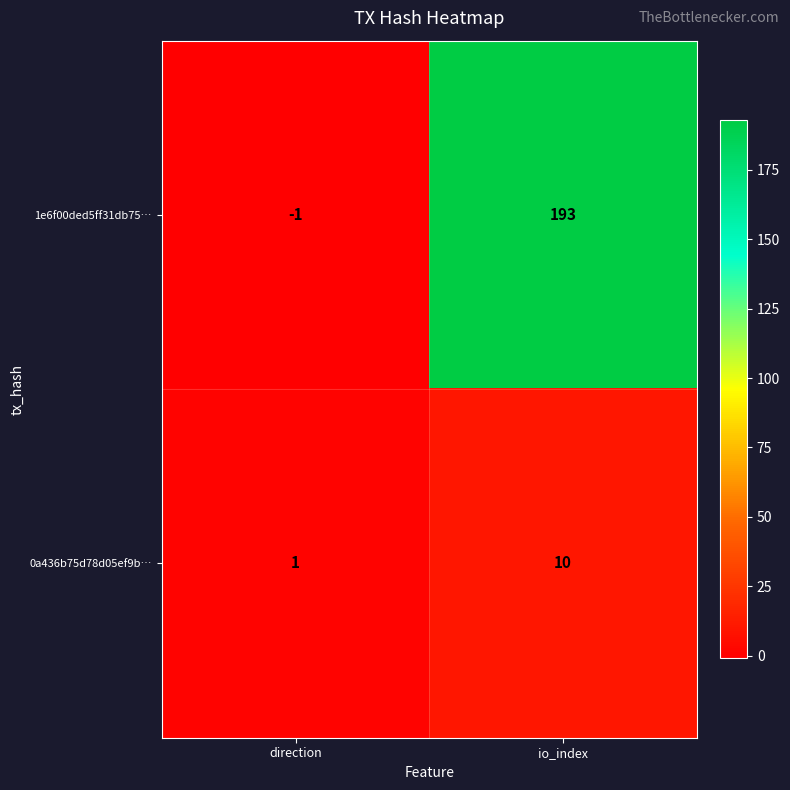

How many data points in 0a436b75d78d05ef9b… are less than 10?

1